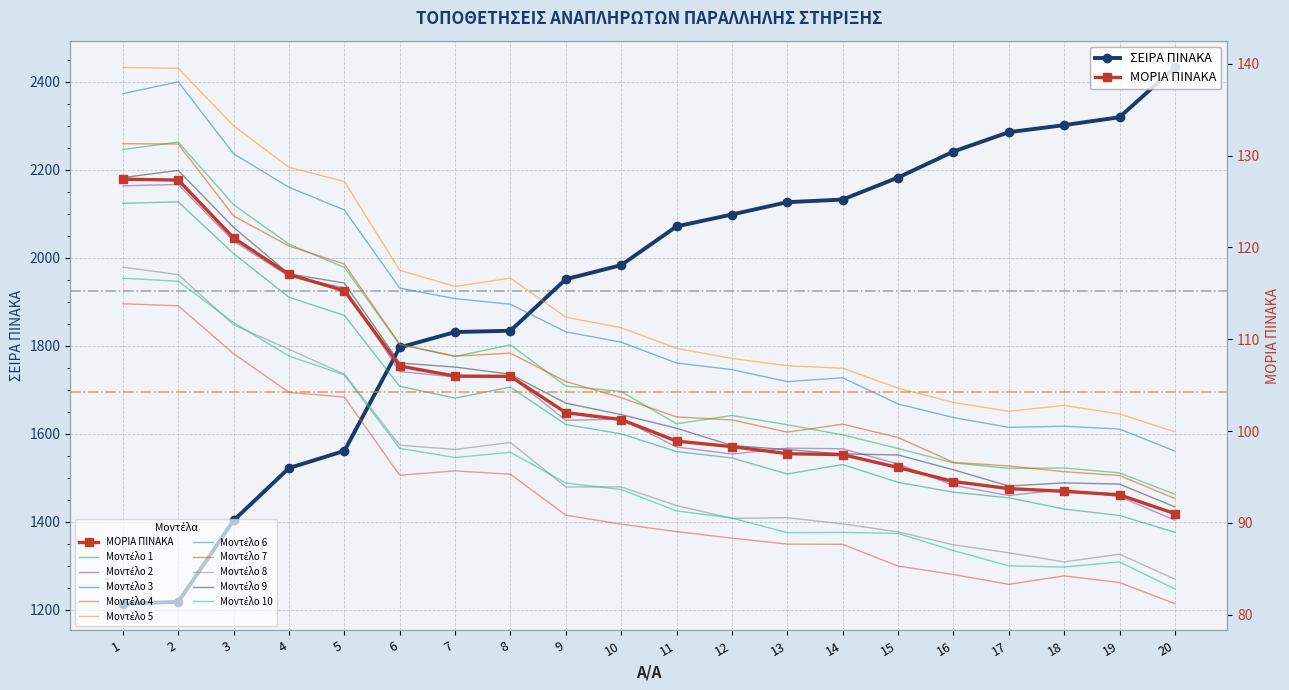

Rank the series at 19 from lowest to highest value.

ΜΟΡΙΑ ΠΙΝΑΚΑ, ΣΕΙΡΑ ΠΙΝΑΚΑ